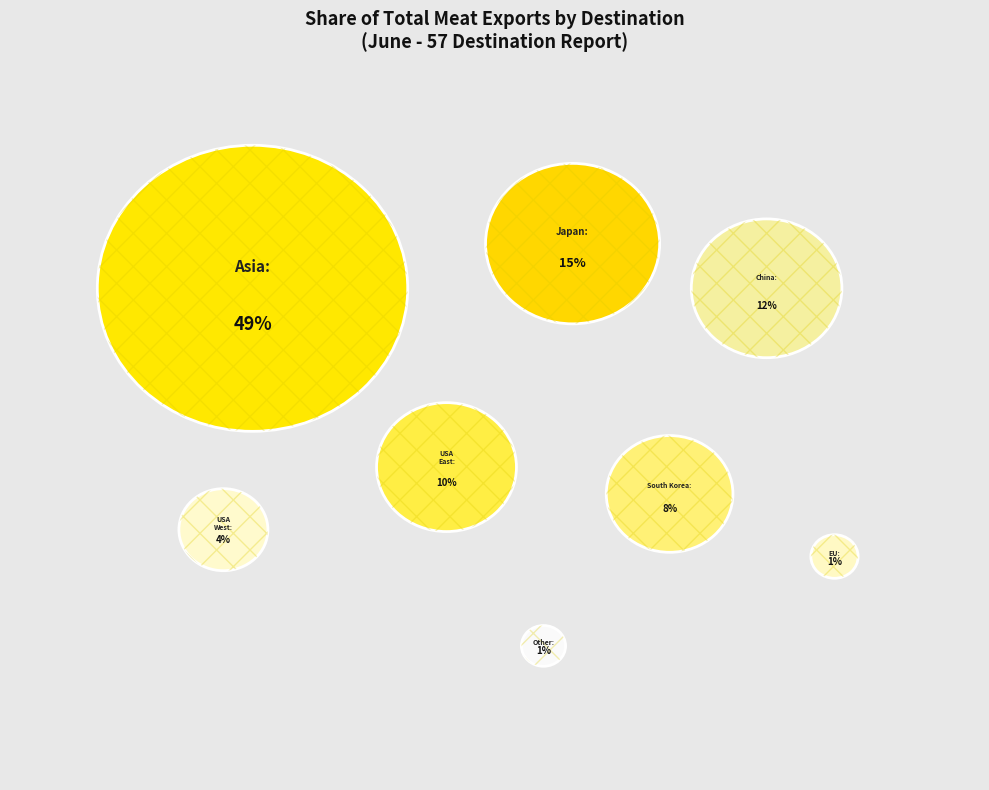

Approximately how many times larger is the value at Total Asia compared to China?

4.2